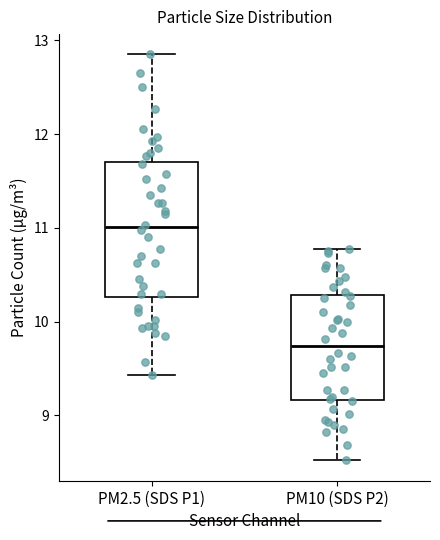

Comparing the boxes themselves (not the whiskers), which one is the tallest?

PM2.5 (SDS P1)